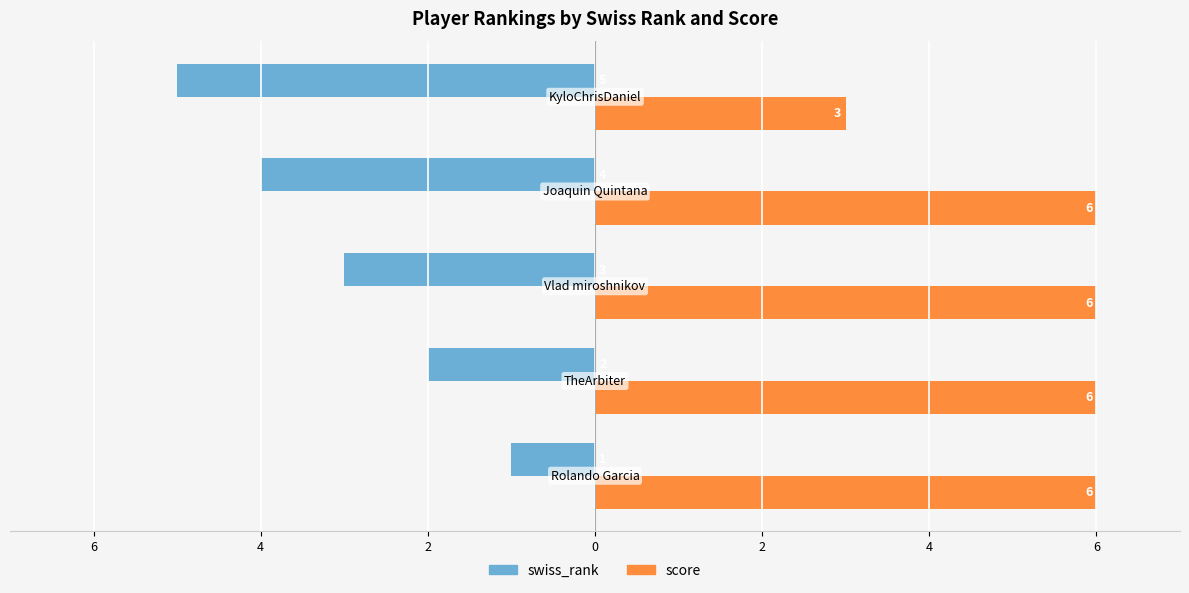

What is the value of the score bar at the 1st from the left?

6